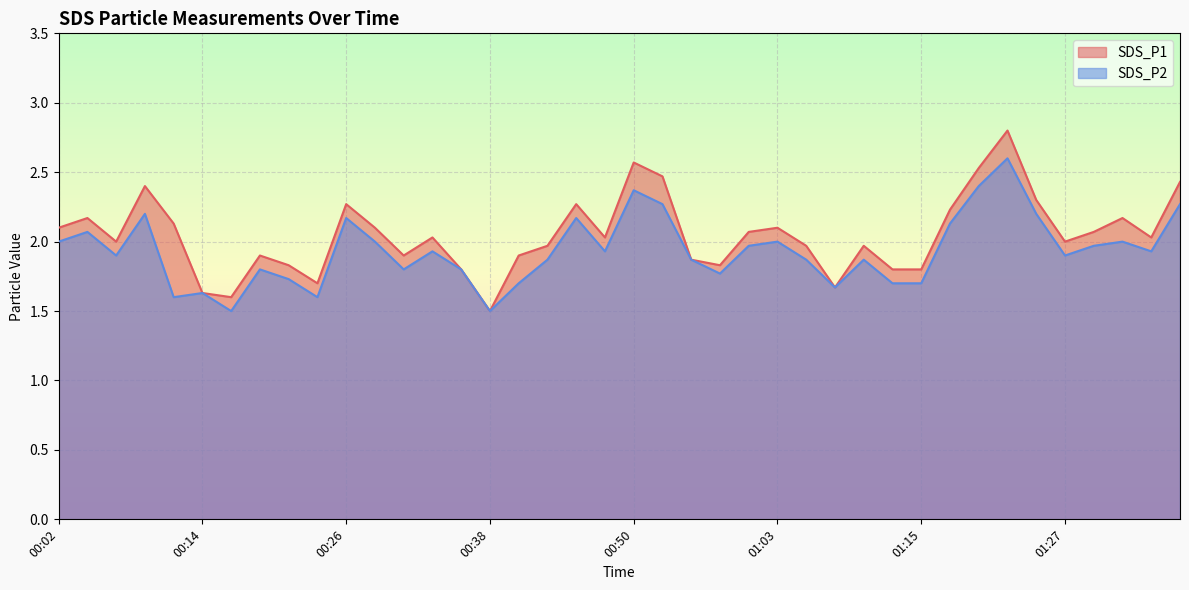

What is the total value across all series at 00:28?

4.1